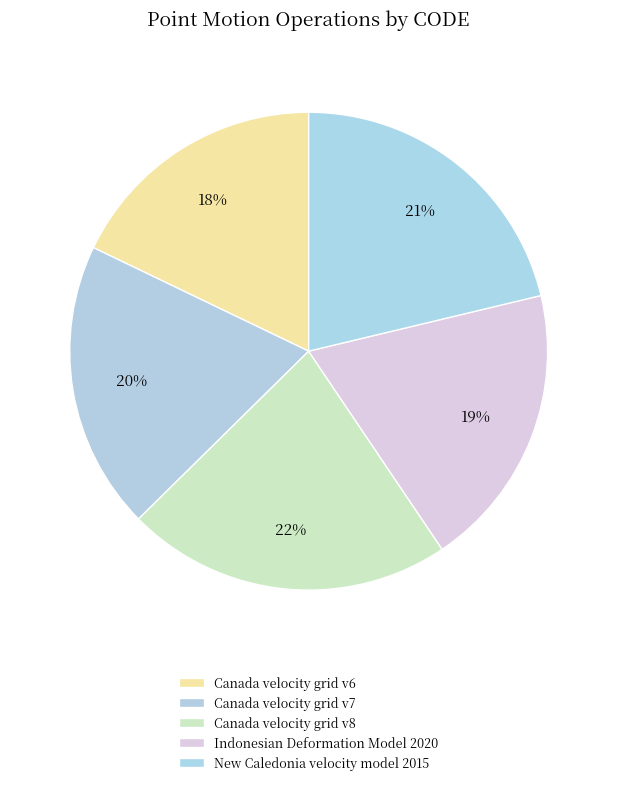

How many segments does this pie chart have?

5